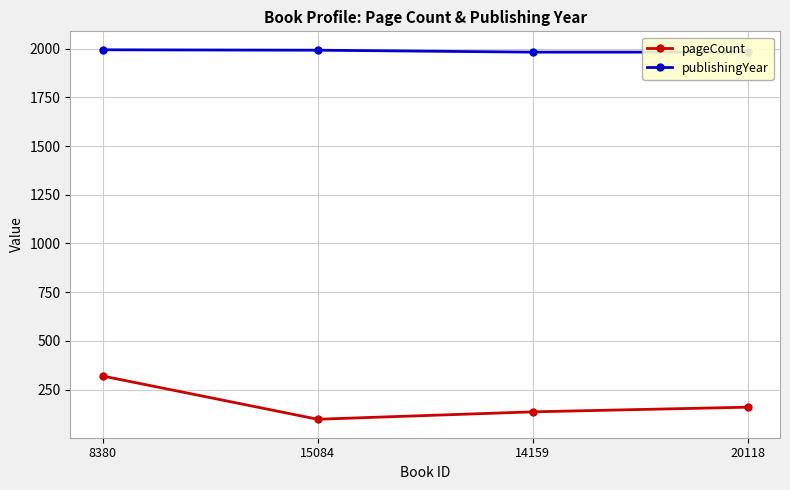

True or false: publishingYear and pageCount cross at least once.

False